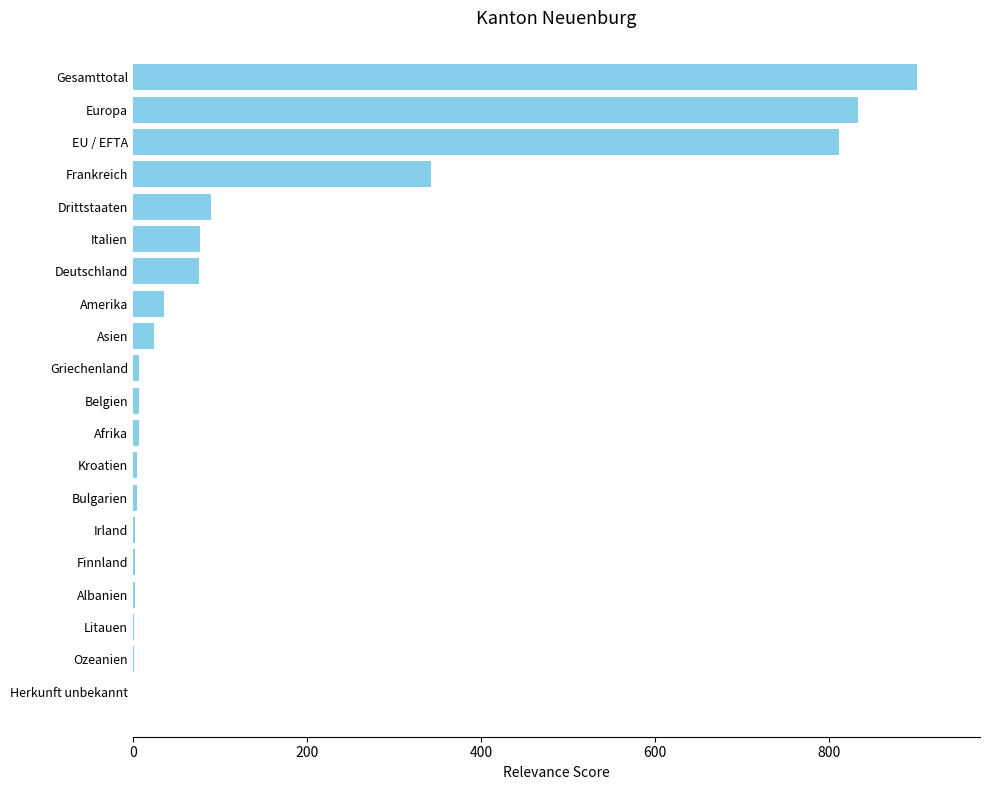

Count the number of data series in this chart.

1